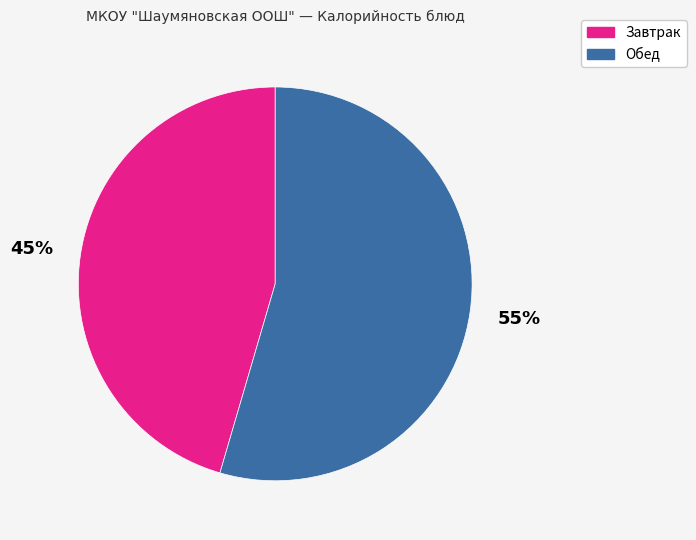

How many segments does this pie chart have?

2